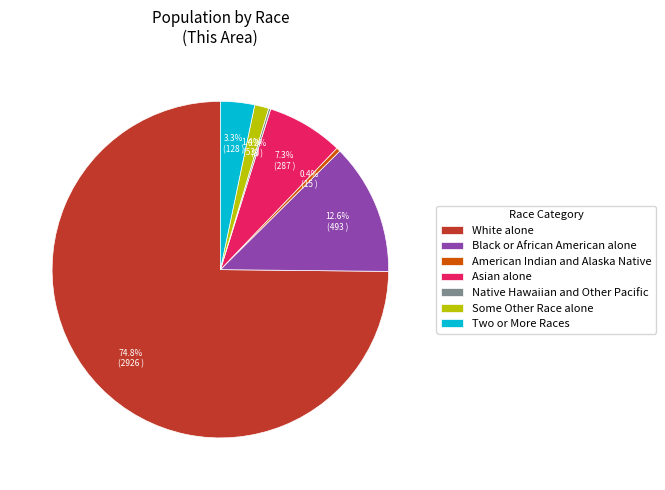

To the nearest percent, what is the combined percentage of Asian alone and Black or African American alone?

20%